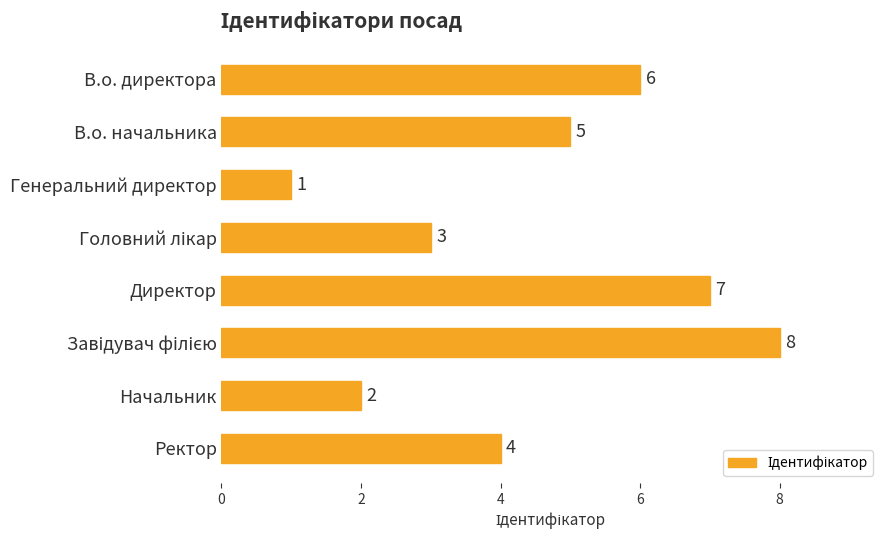

Reading bottom to top, what are all the values shown in this chart?

4	2	8	7	3	1	5	6